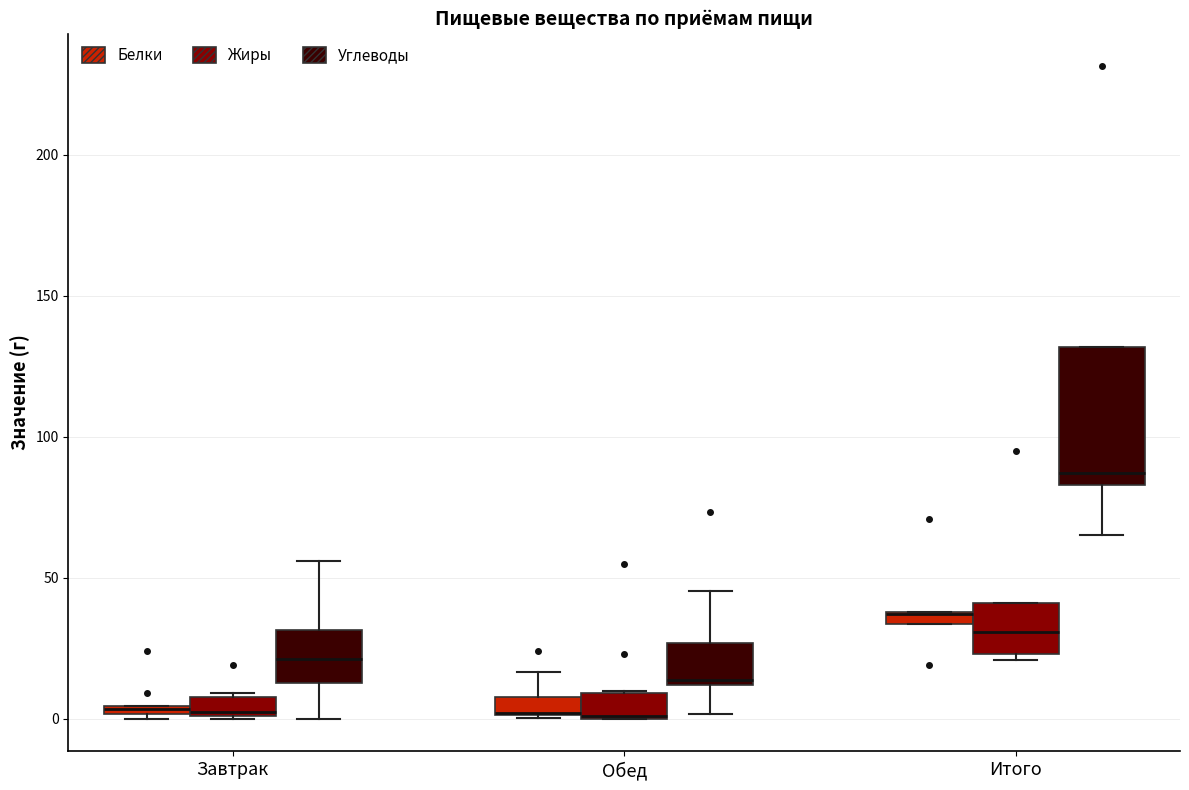

Where is the upper edge of the box for Итого (Углеводы) on the y-axis? The values are not printed on the chart, so give them approximately, as read against the axis.

130